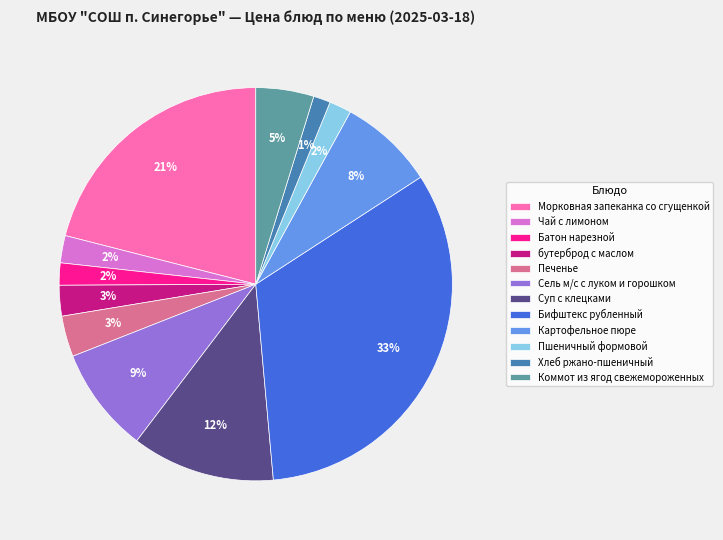

Which slice is the largest?

Бифштекс рубленный